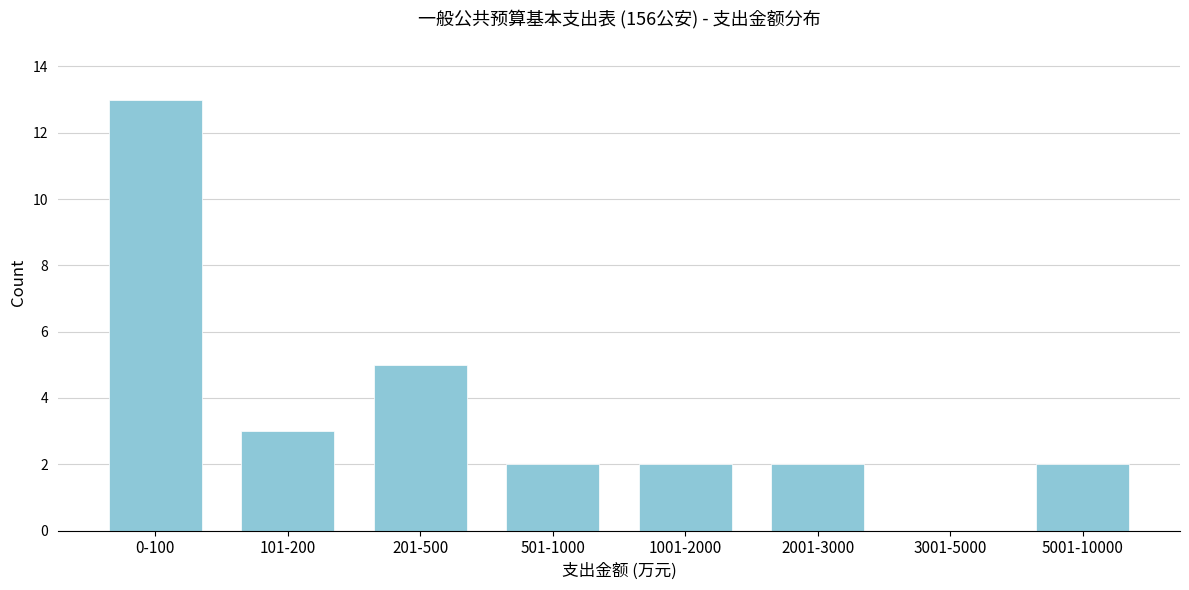

Reading left to right, extract all data points from this chart.

0-100=13	101-200=3	201-500=5	501-1000=2	1001-2000=2	2001-3000=2	3001-5000=0	5001-10000=2